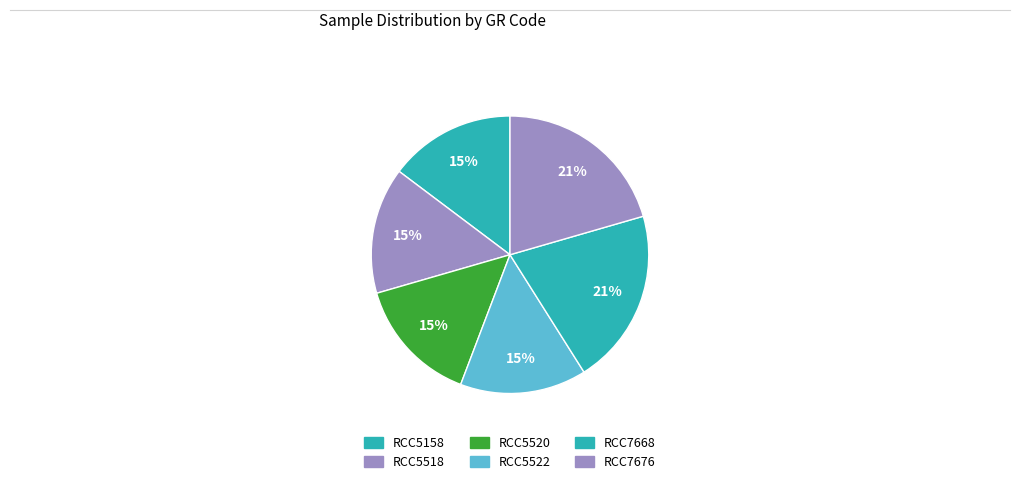

Is there any slice that represents more than half of the pie?

No